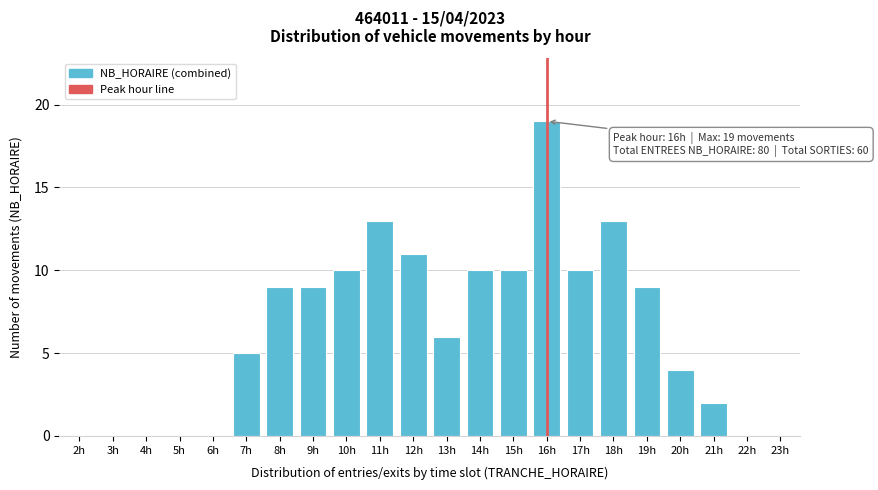

Reading right to left, what are all the values shown in this chart?

23h=0	22h=0	21h=2	20h=4	19h=9	18h=13	17h=10	16h=19	15h=10	14h=10	13h=6	12h=11	11h=13	10h=10	9h=9	8h=9	7h=5	6h=0	5h=0	4h=0	3h=0	2h=0